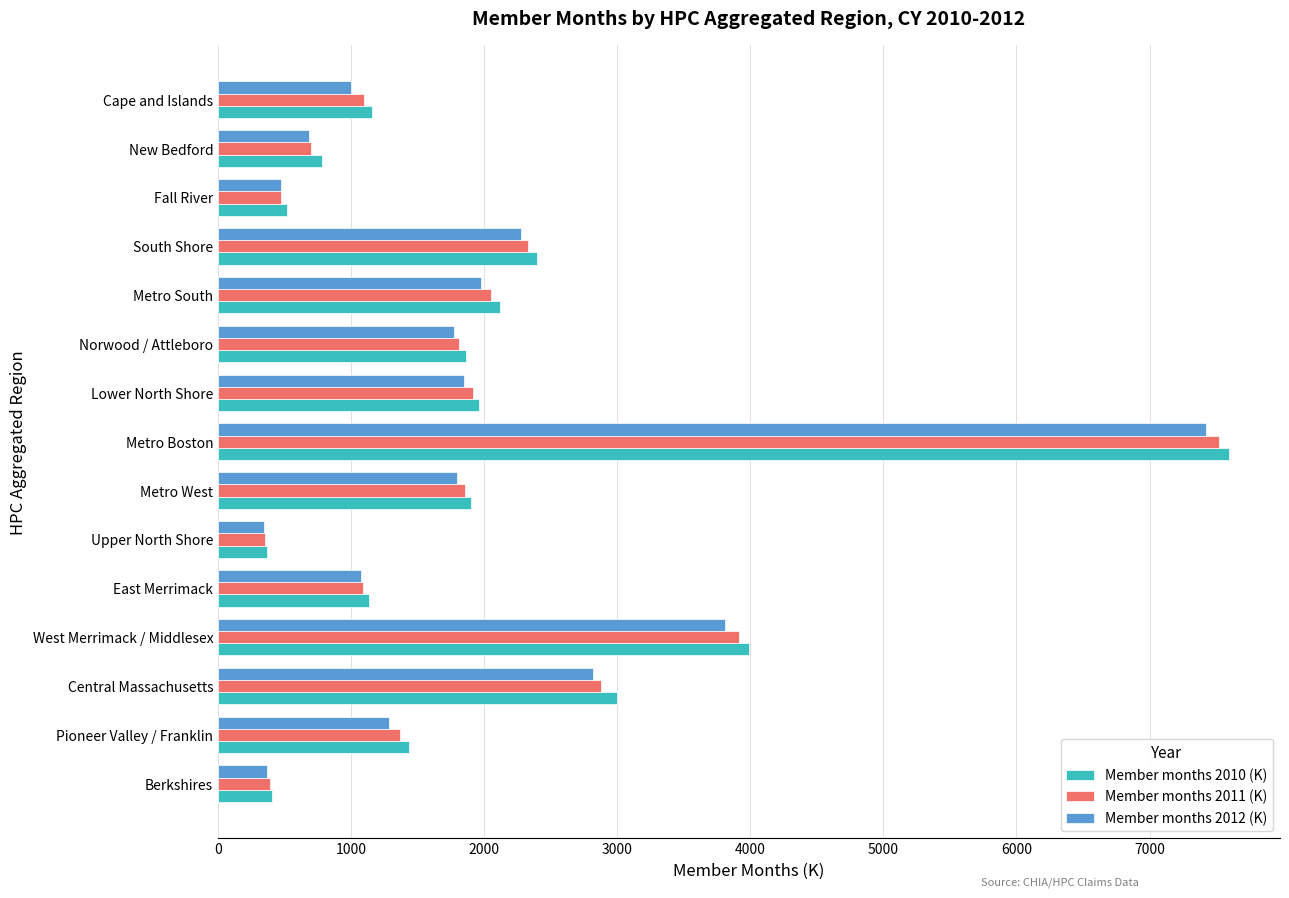

Is it true that Member months 2010 (K) equals 2398.0 at South Shore?

True